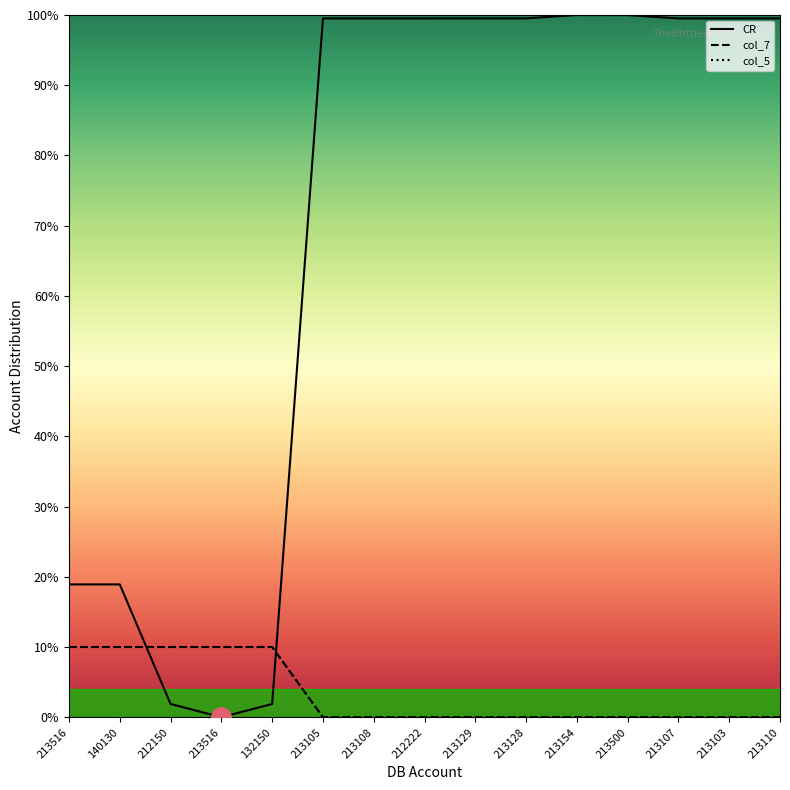

Reading right to left, extract all data points from this chart.

CR: 99.5	99.5	99.5	100.0	100.0	99.5	99.5	99.5	99.5	99.5	1.9	0.0	1.9	18.9	18.9
col_7: 0.0	0.0	0.0	0.0	0.0	0.0	0.0	0.0	0.0	0.0	10.0	10.0	10.0	10.0	10.0
col_5: 0.0	0.0	0.0	0.0	0.0	0.0	0.0	0.0	0.0	0.0	10.0	10.0	10.0	10.0	10.0